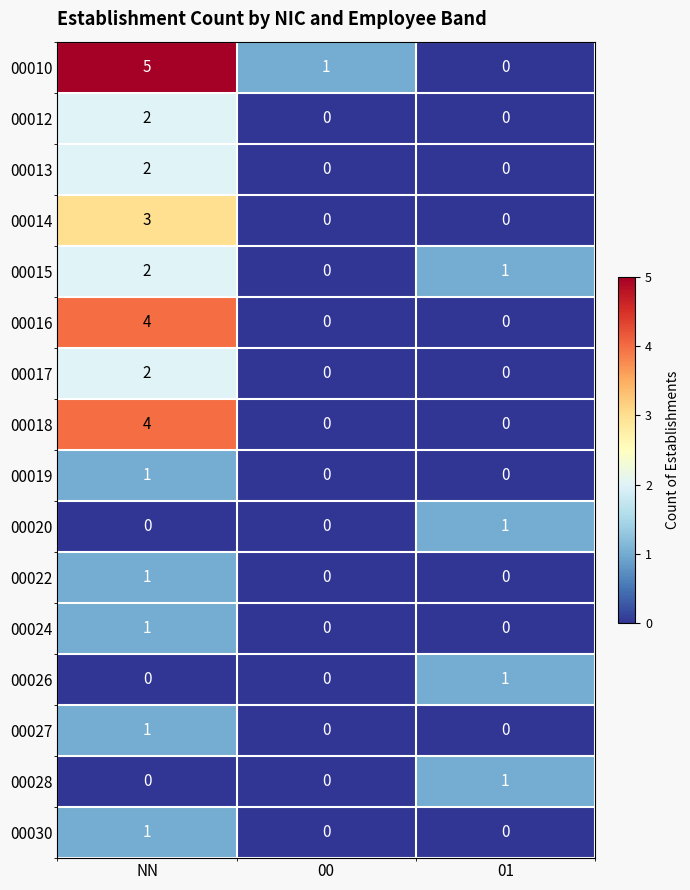

The value of 00026 at 01 is 2. True or false?

False